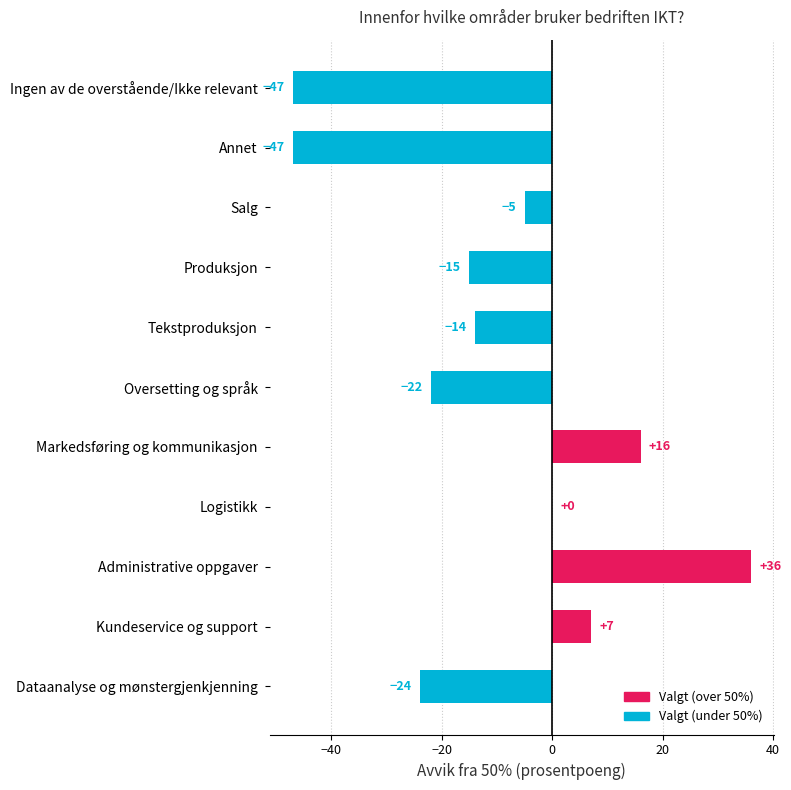

Are the bars horizontal?

Yes